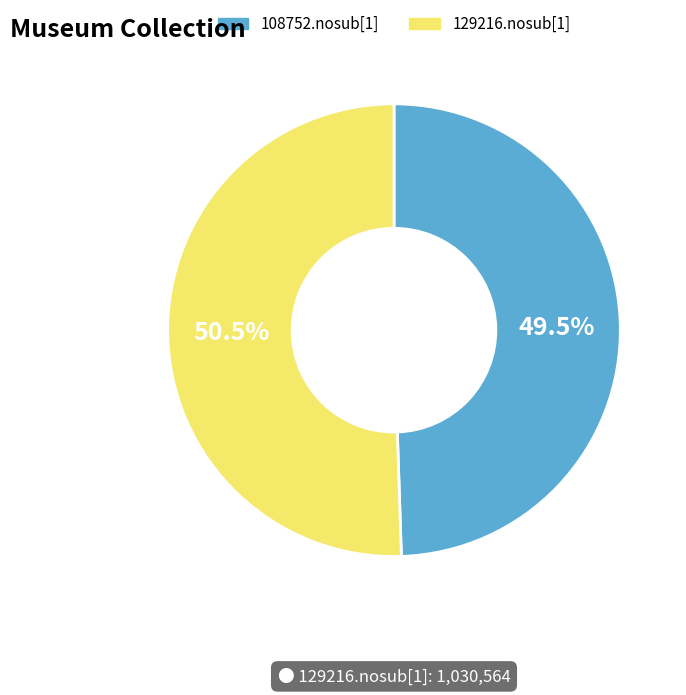

Does any single category account for the majority?

Yes